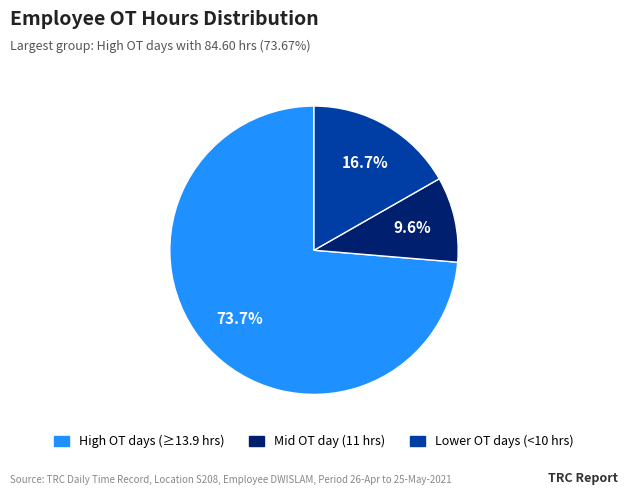

Is there a majority slice in this chart?

Yes